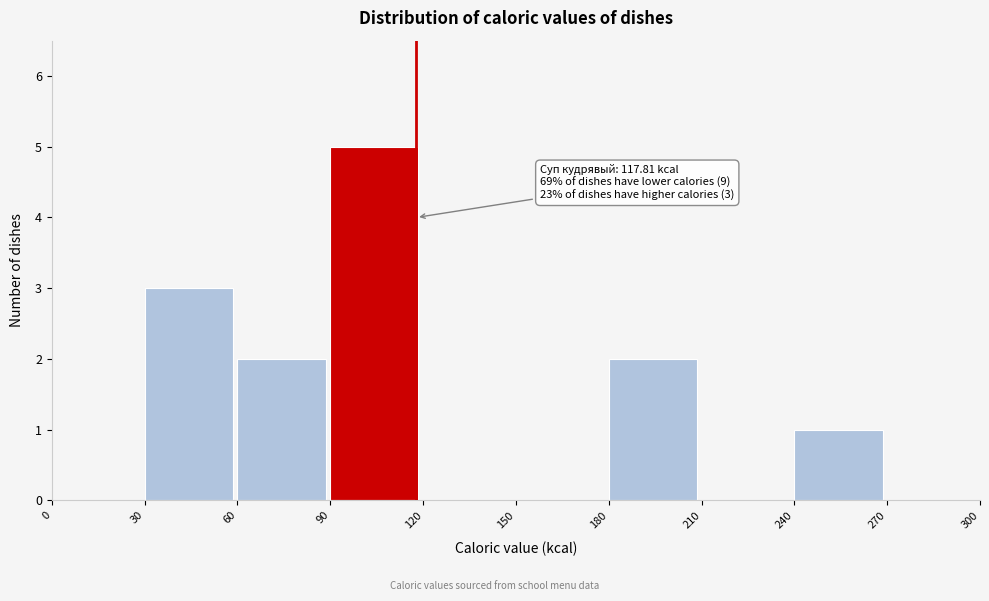

Over which range of the x-axis is the bar tallest?

90 to 120